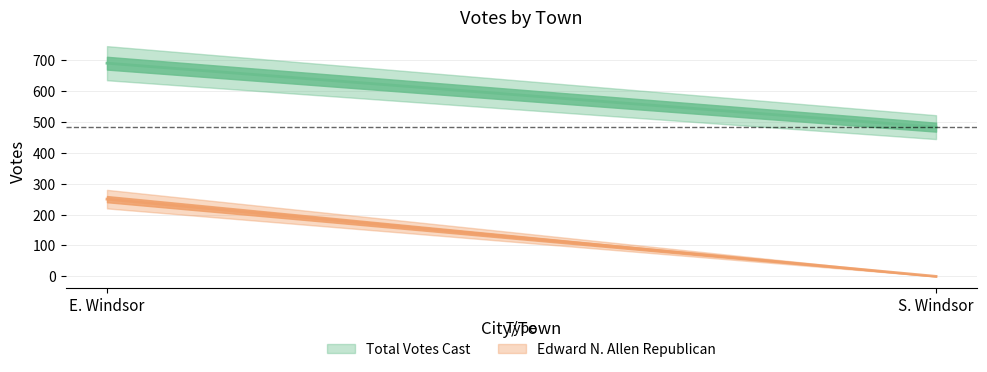

Which category has the lowest value in the Total Votes Cast series?

S. Windsor